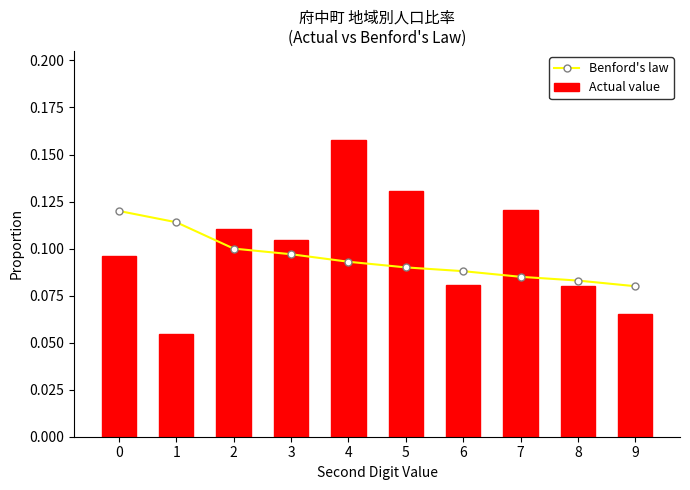

What are all the series names shown in the legend?

Benford's law, Actual value